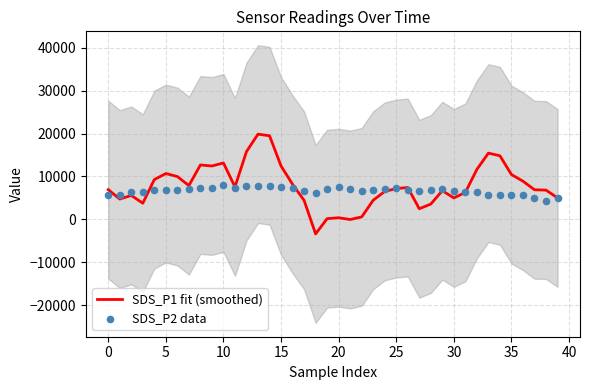

Which series has the largest Y range (max minus min)?

SDS_P1 fit (smoothed)